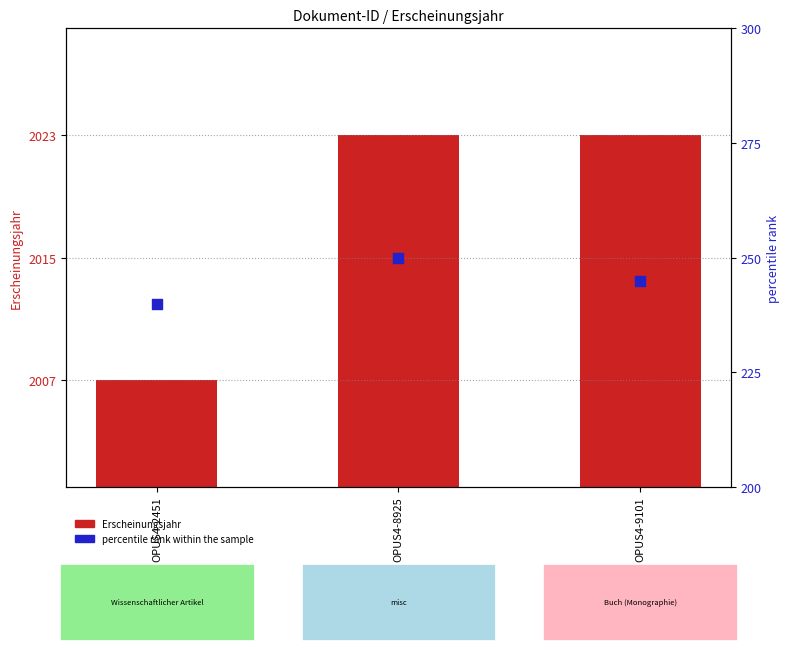

At how many categories does at least one series exceed 523?

3